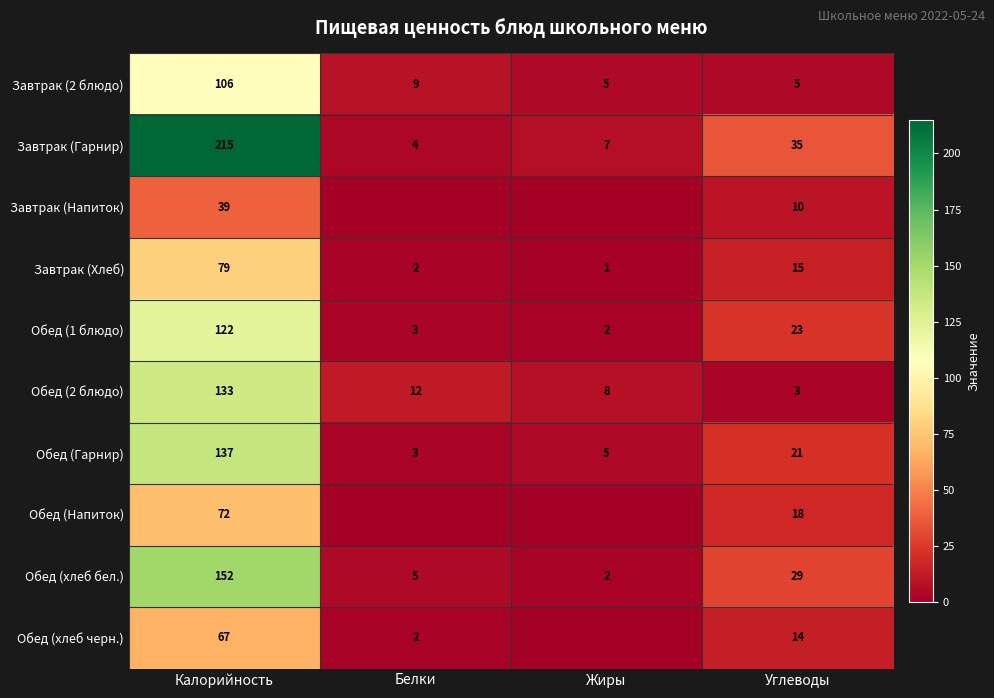

What is the minimum value for Обед (хлеб бел.)?

2